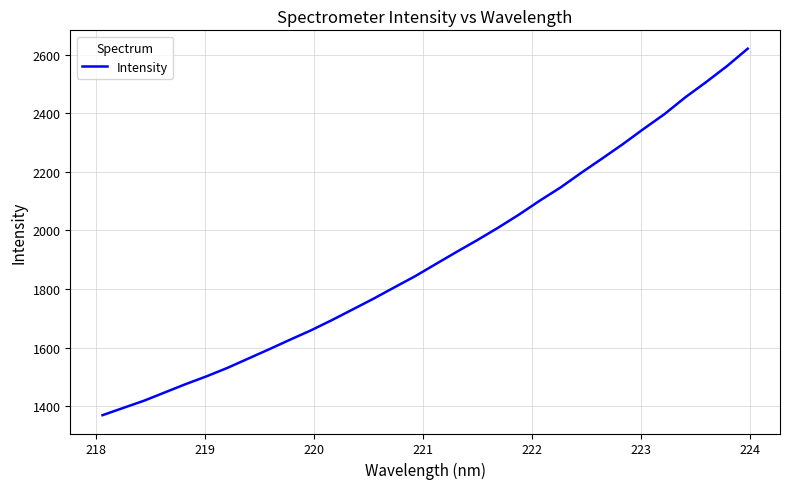

What is the maximum value shown in the chart?

2620.2